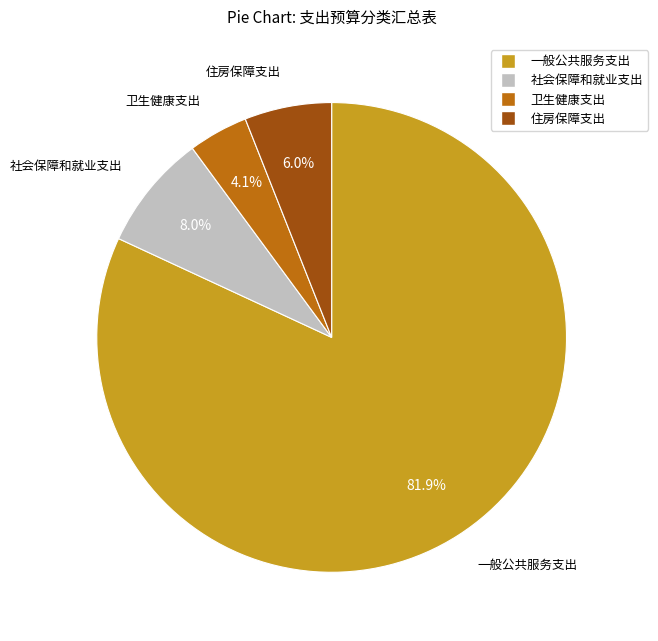

Which slice is the largest?

一般公共服务支出